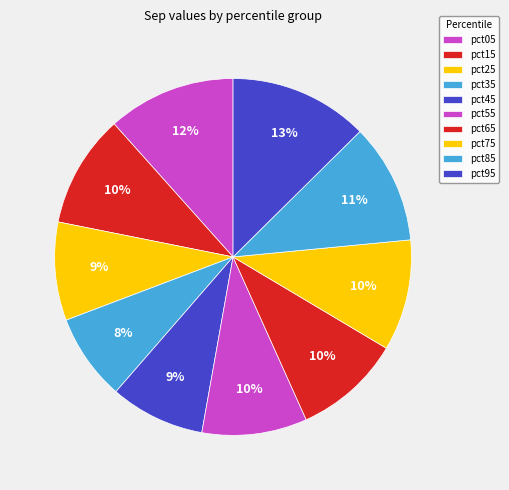

To the nearest percent, what is the difference between the largest and smallest slice percentages?

5%